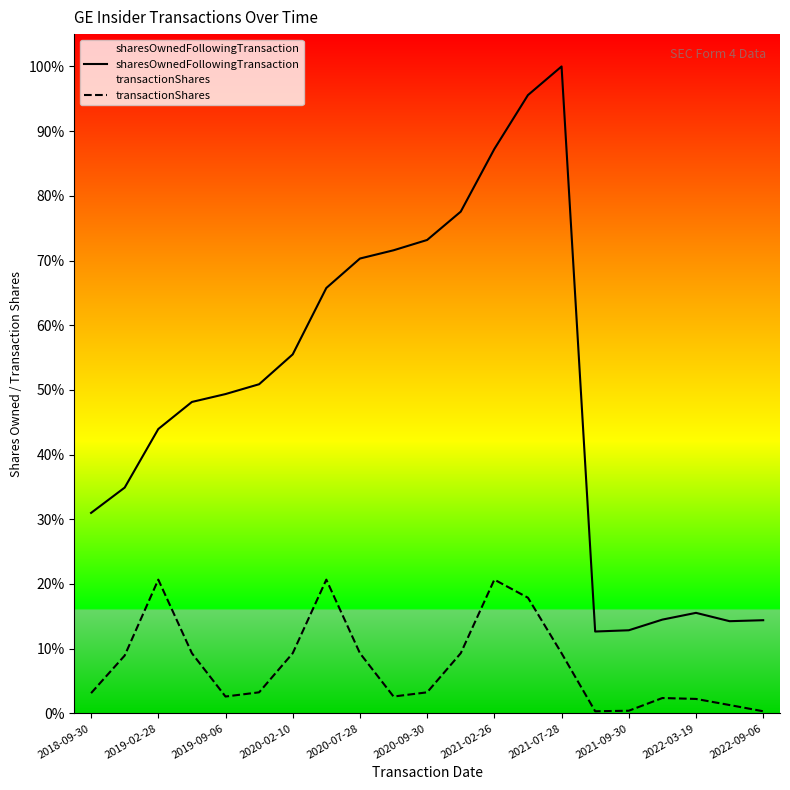

The value of sharesOwnedFollowingTransaction at 2022-03-19 is 23840. True or false?

False